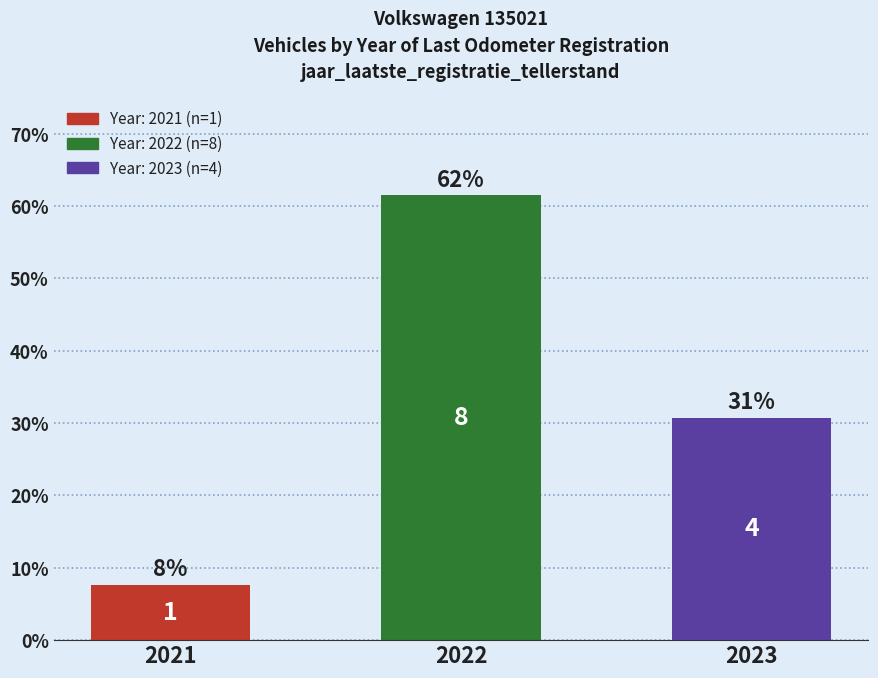

What is the average value?

33.3